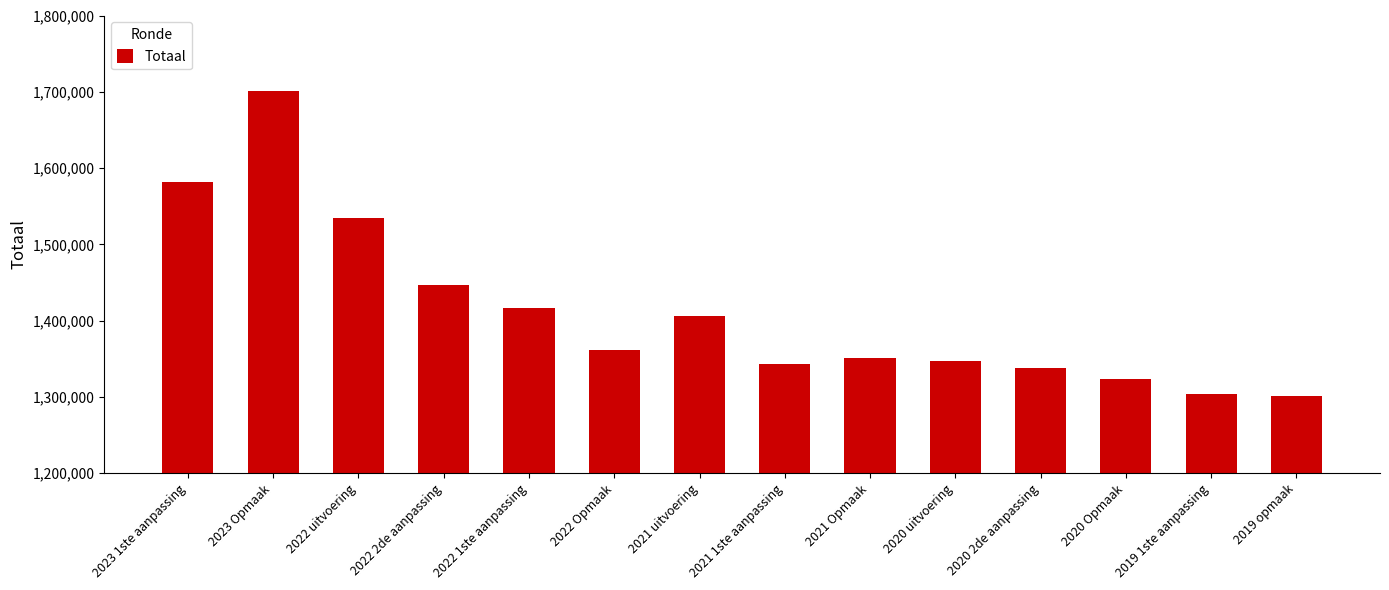

Which has a higher value, 2022 2de aanpassing or 2021 uitvoering?

2022 2de aanpassing